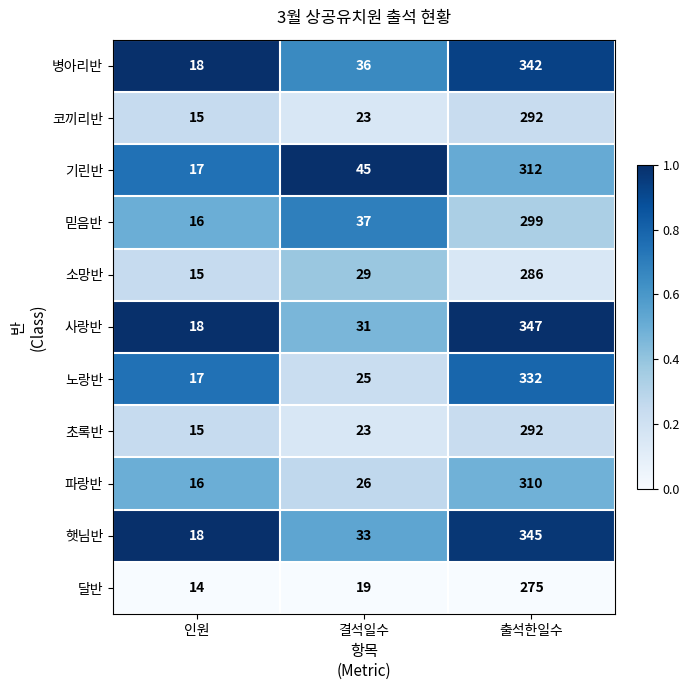

What is the spread (max minus min) of values at 결석일수?

26